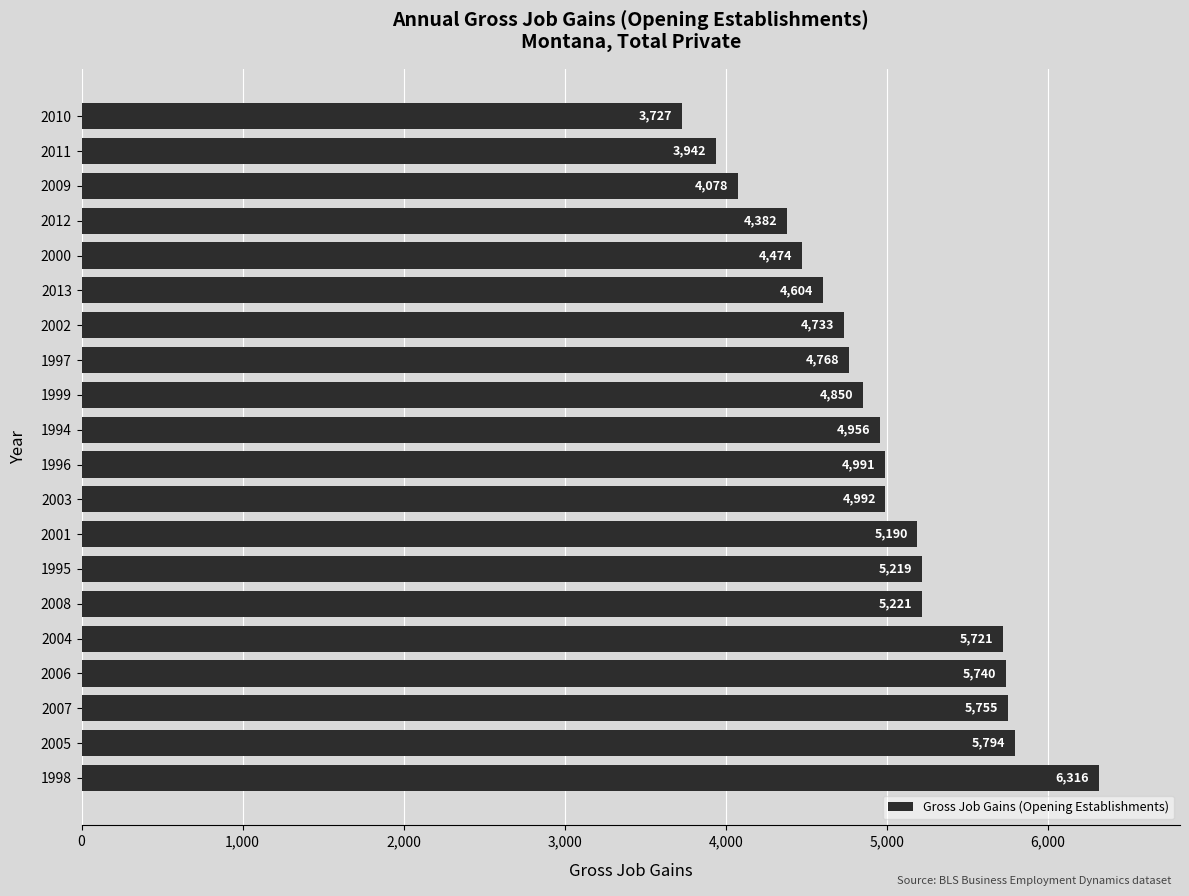

What is the change in value from 1998 to 2013?

-1712